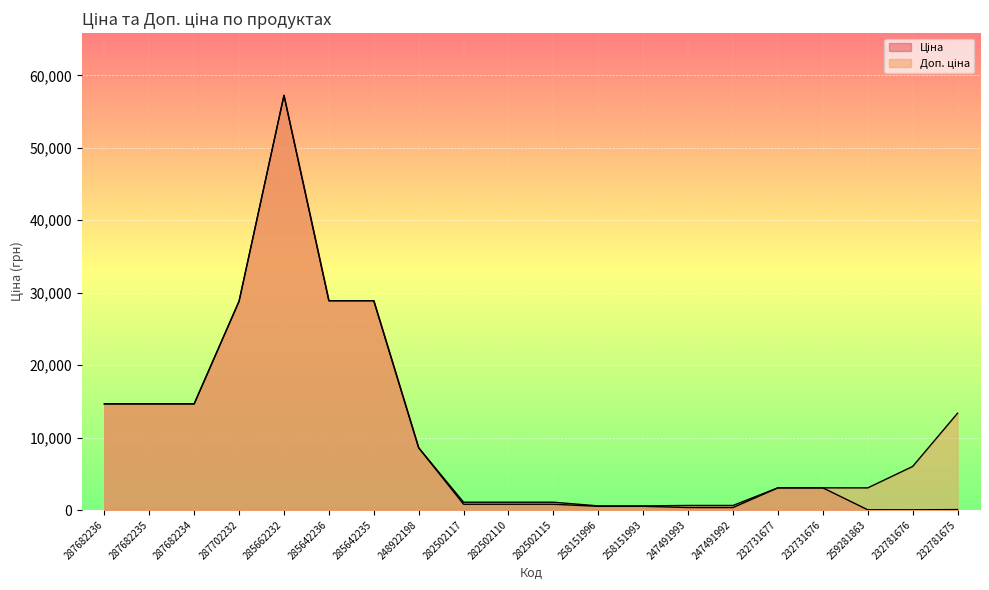

List the series in order of their peak value, highest first.

Ціна, Доп. ціна